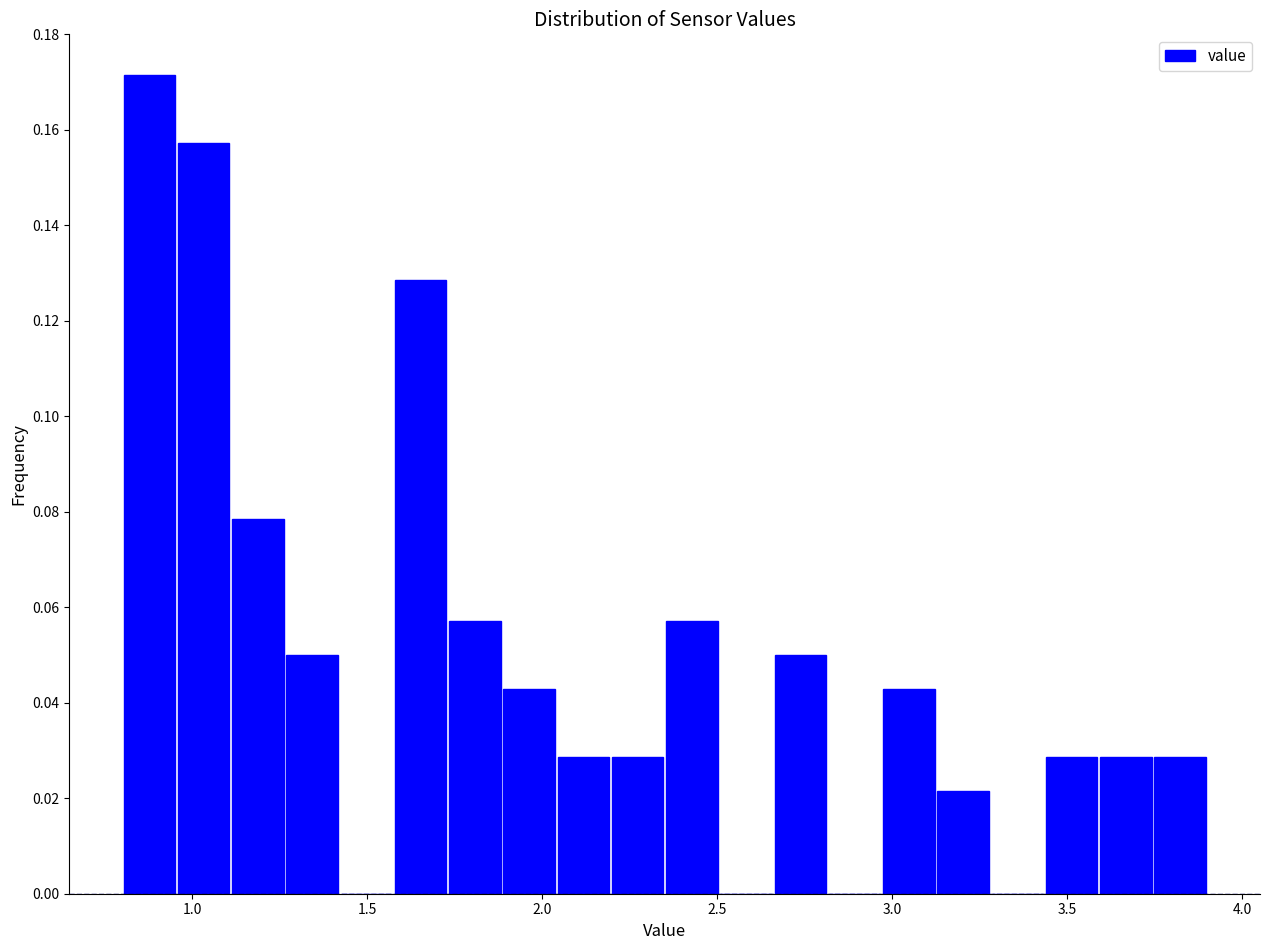

Around what value on the x-axis is the tallest bar? Give the approximate position of its centre, as read against the axis.

0.90